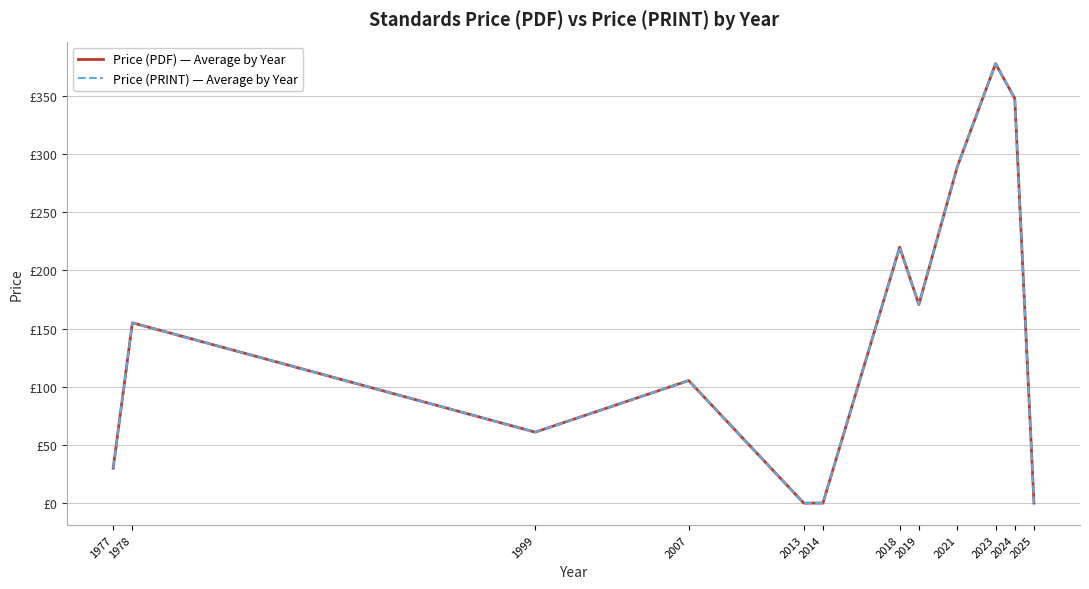

Which series has the largest total across all categories?

Price (PDF) — Average by Year